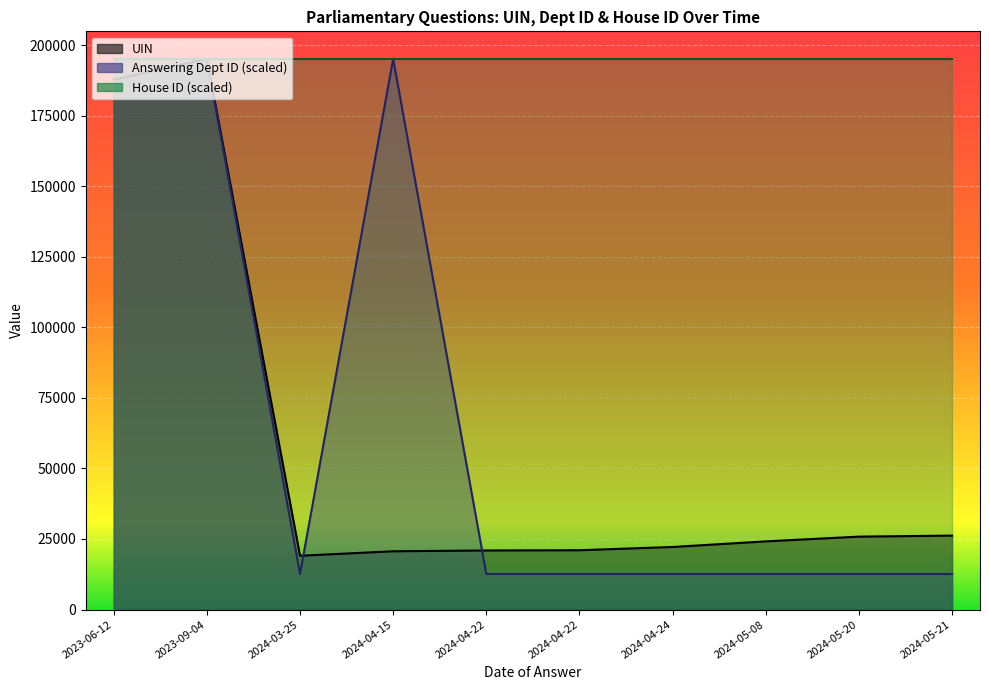

What is the value of the UIN point at the 10th from the left?

26198.0